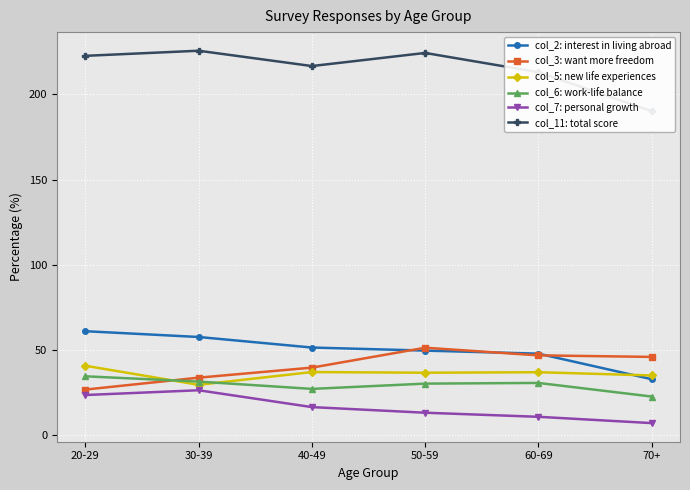

Is it true that col_7: personal growth equals 10.6 at 60-69?

True